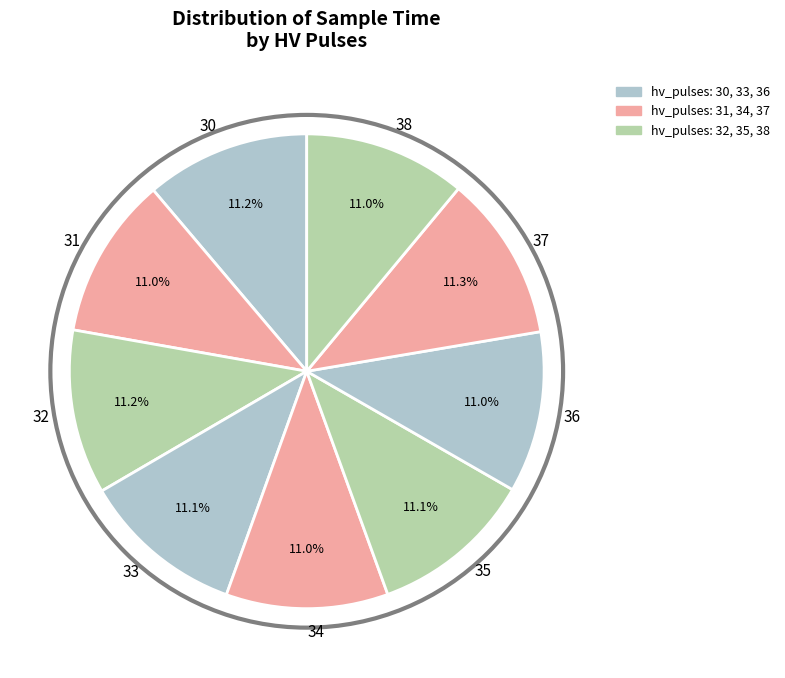

How many slices are in this pie chart?

9